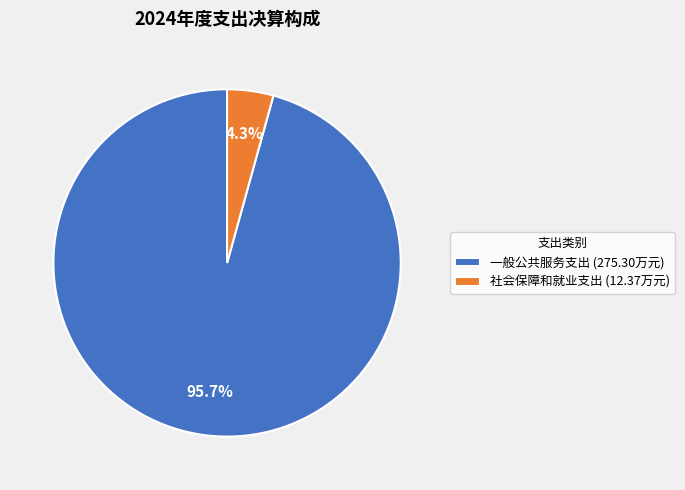

Between 社会保障和就业支出 and 一般公共服务支出, which is larger?

一般公共服务支出